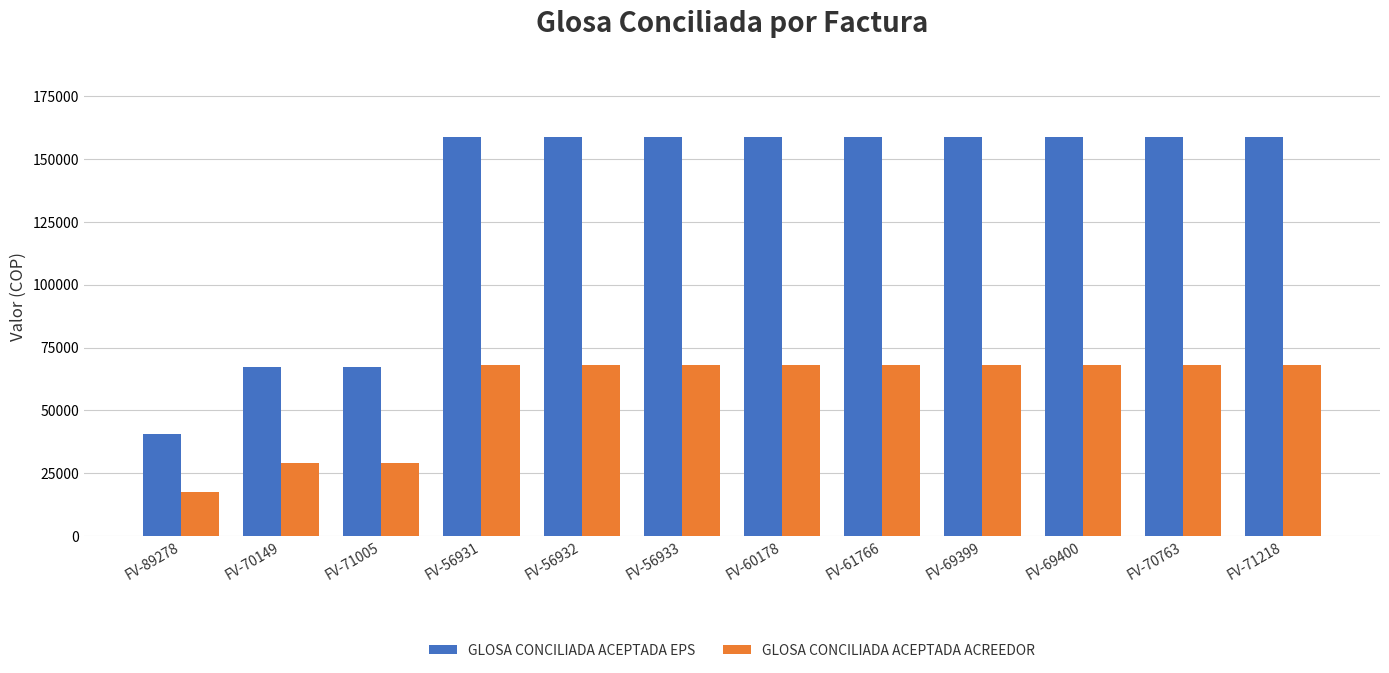

How many bars are there in each group?

2